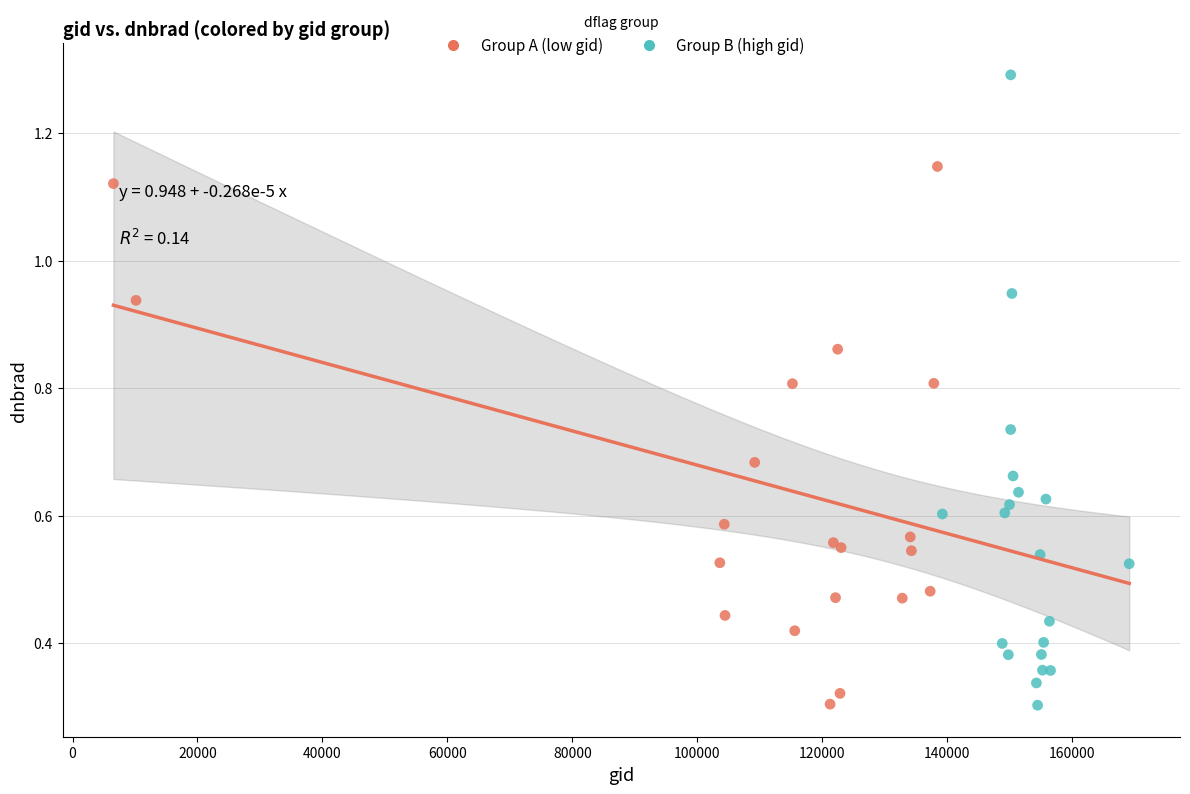

What are all the series names shown in the legend?

Group A (low gid), Group B (high gid)